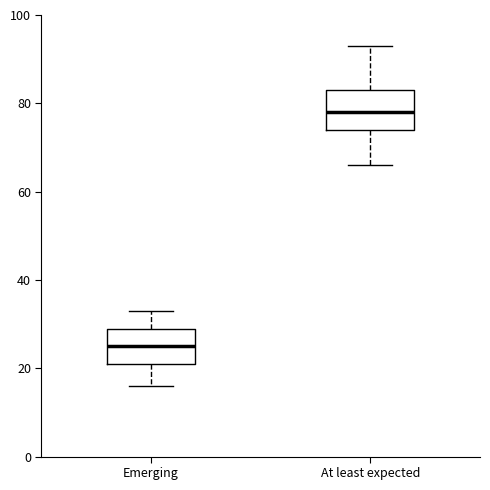

Which box has the lowest median line?

Emerging